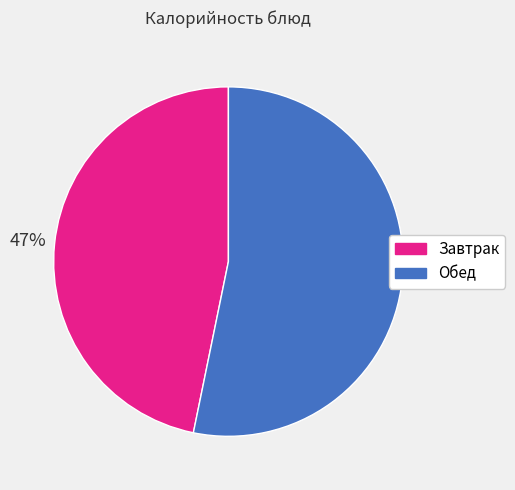

Combined, do Обед and Завтрак account for over 50%?

Yes